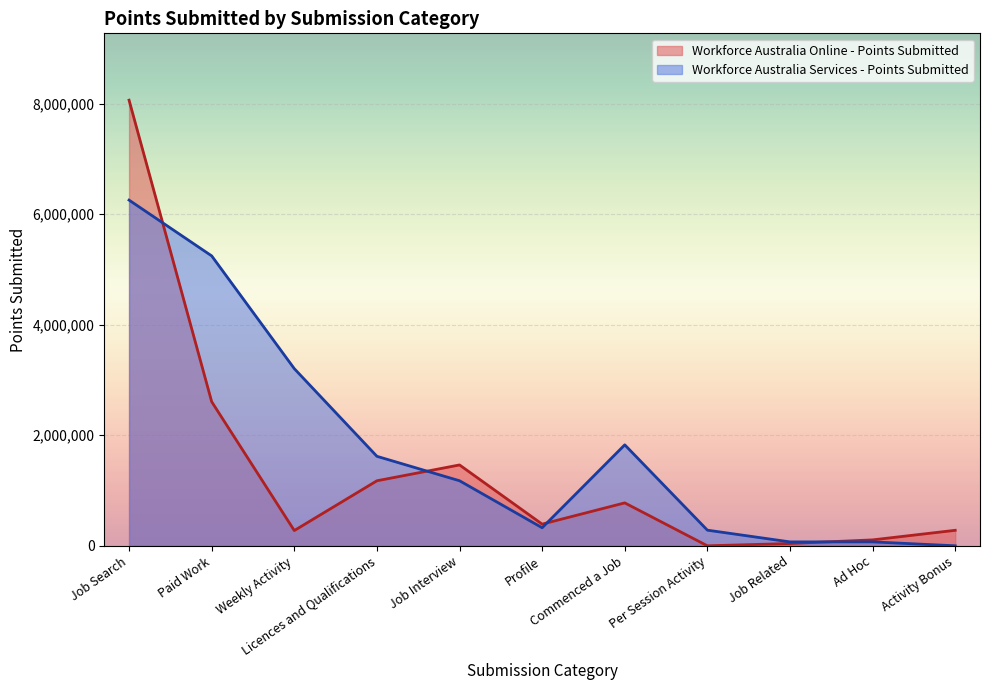

What is the sum of all Workforce Australia Online - Points Submitted values?

15178340